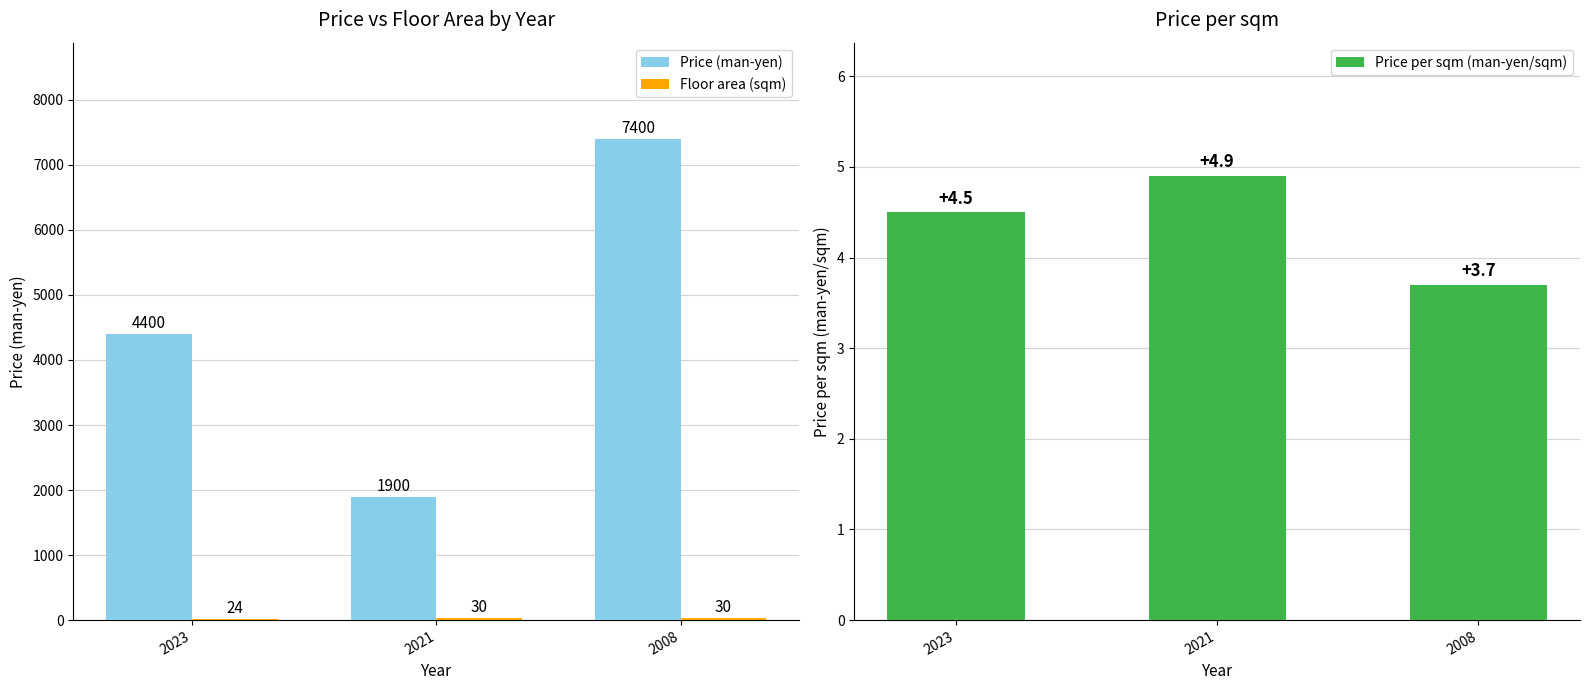

Reading left to right, what are all the values shown in this chart?

Price (man-yen): 4400.0	1900.0	7400.0
Floor area (sqm): 24.0	30.0	30.0
Price per sqm (man-yen/sqm): 4.5	4.9	3.7